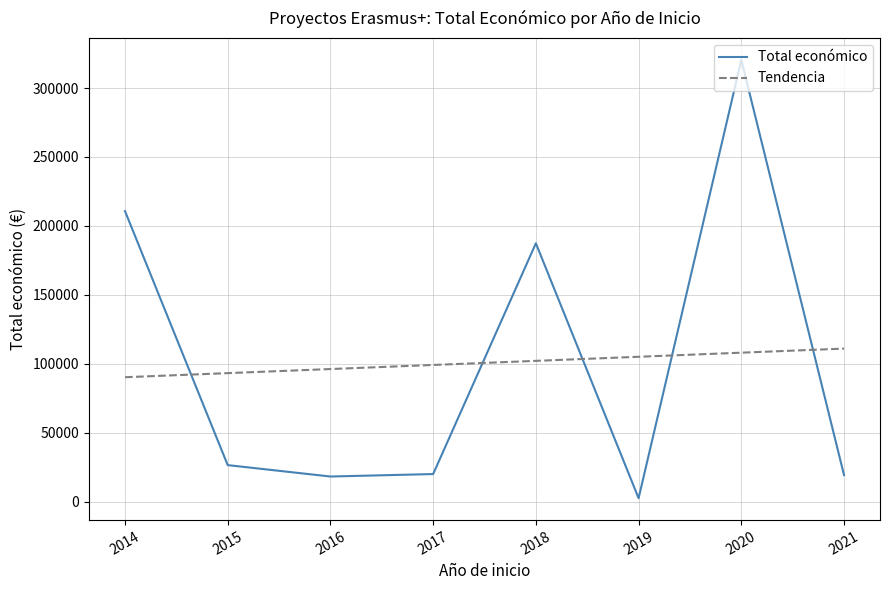

The value of Total económico at 2021 is 19180. True or false?

True